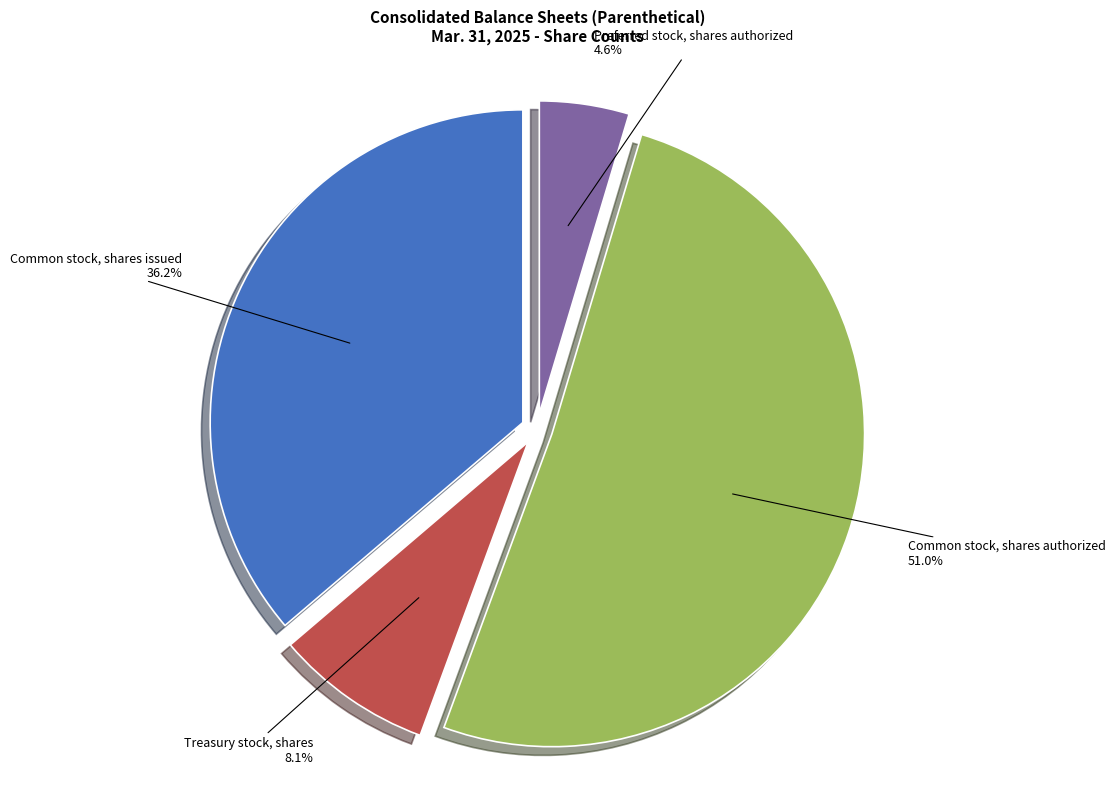

Which category has the biggest portion of the pie?

Common stock, shares authorized